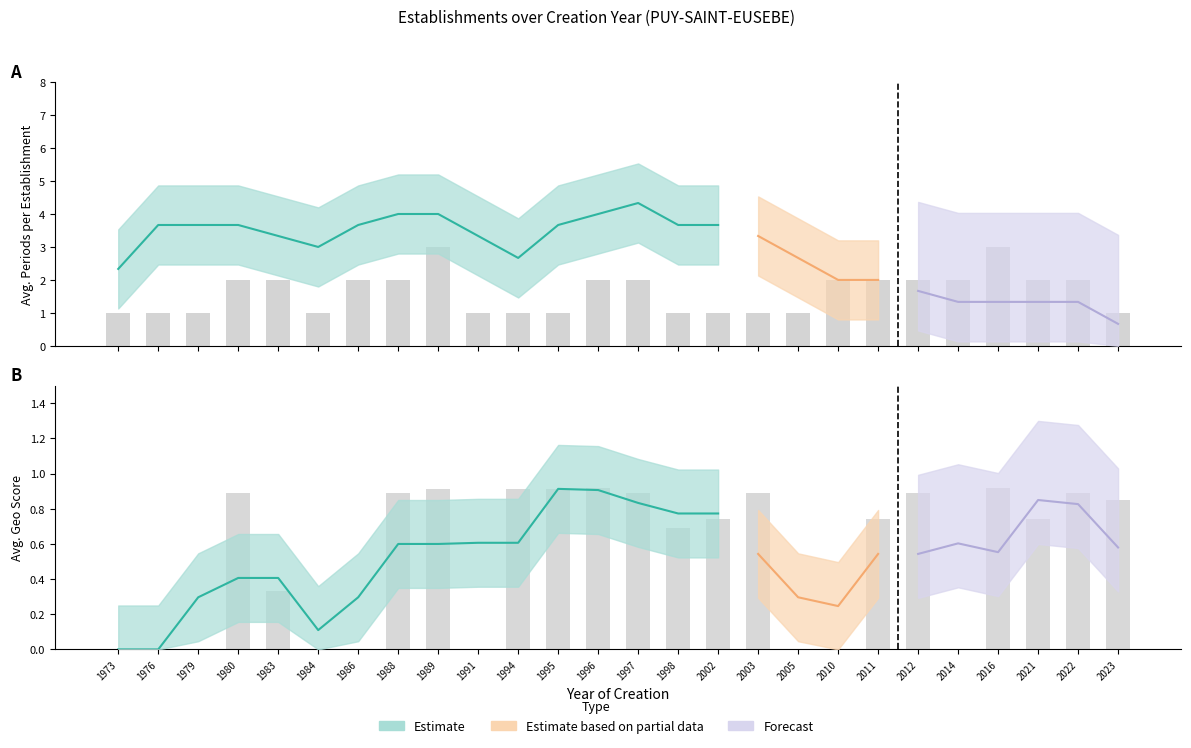

What is the value of the Count bar at the 9th from the left?

3.0